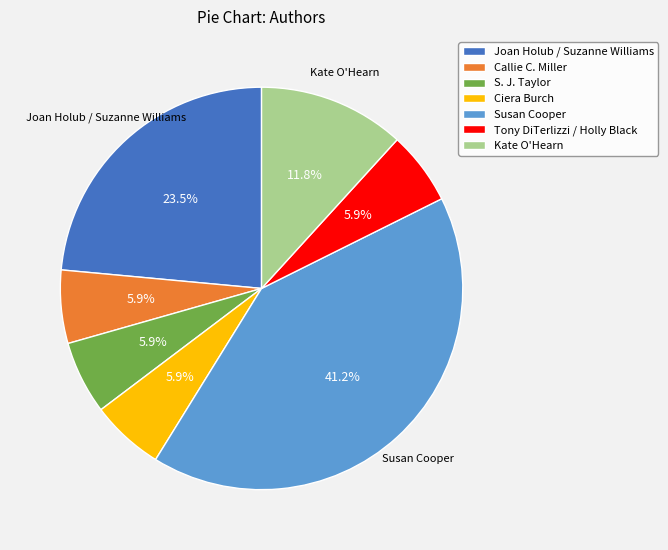

To the nearest percent, what percentage of the pie is Callie C. Miller?

6%